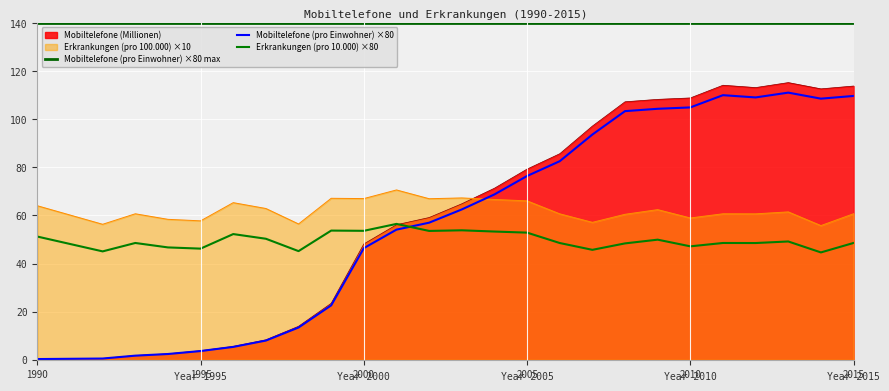

Which label corresponds to the largest value in the chart?

1990